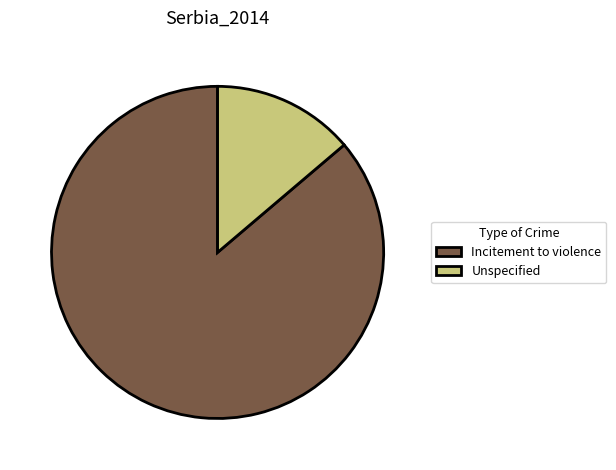

Do Incitement to violence and Unspecified together represent more than half of the pie?

Yes